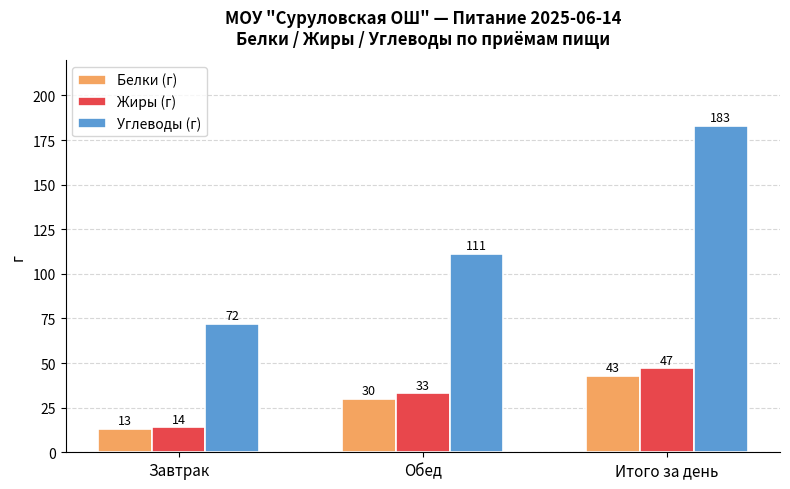

What is the difference between the highest and lowest values at Обед?

81